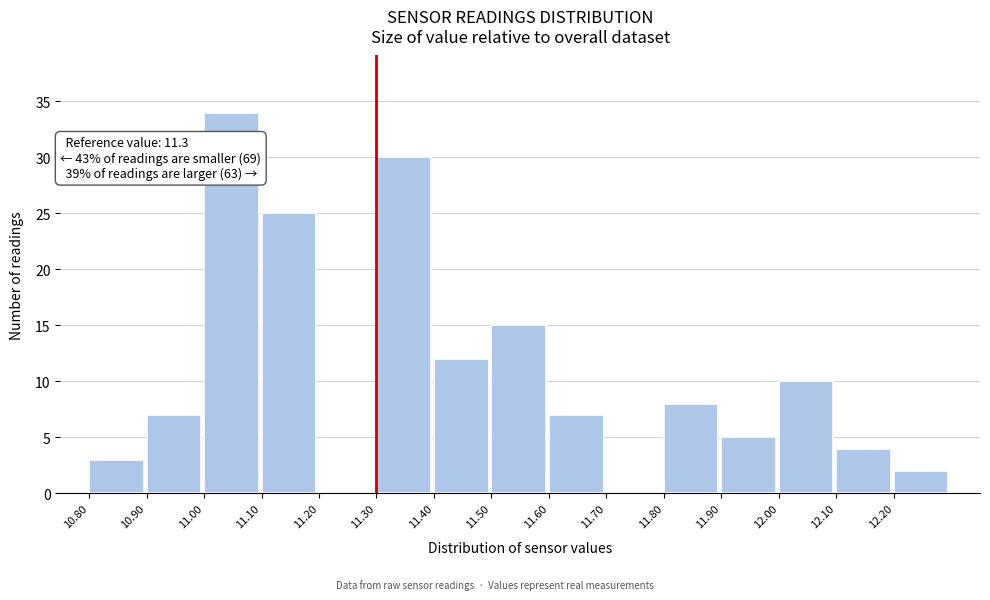

Over which range of the x-axis is the bar tallest?

11.0 to 11.1